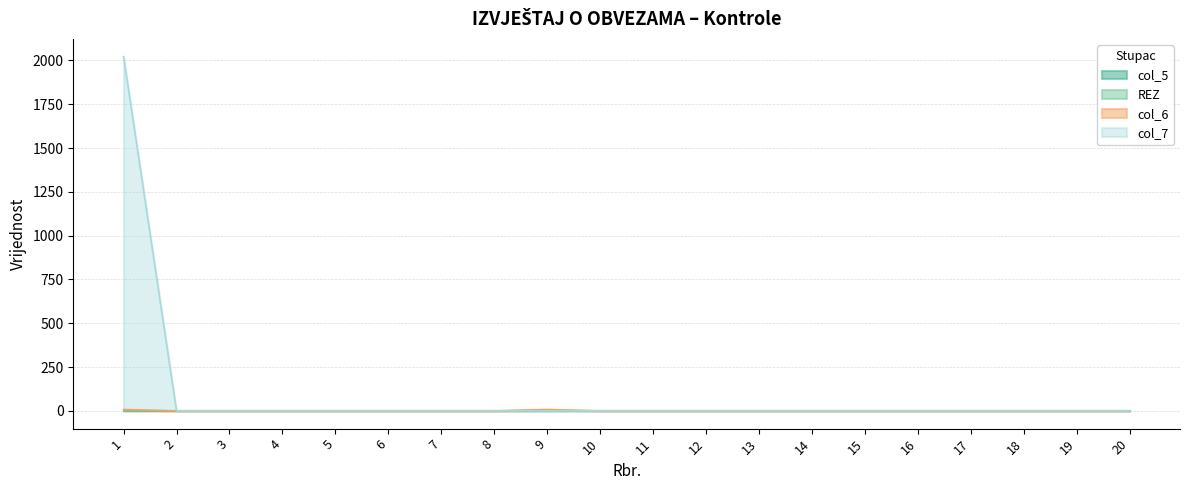

True or false: col_7 has more than 2 interior local peaks.

False